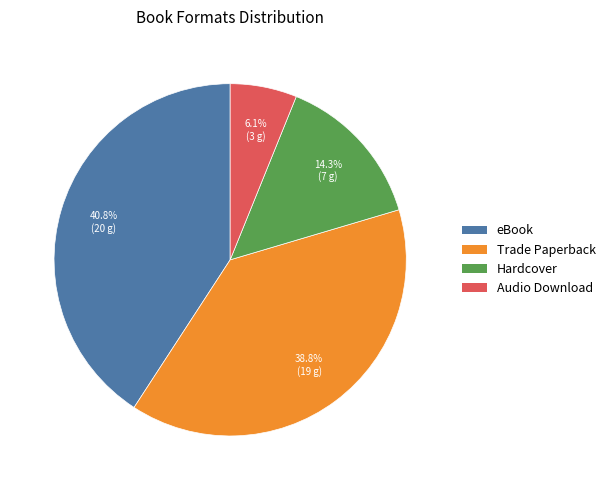

Between Audio Download and eBook, which is larger?

eBook